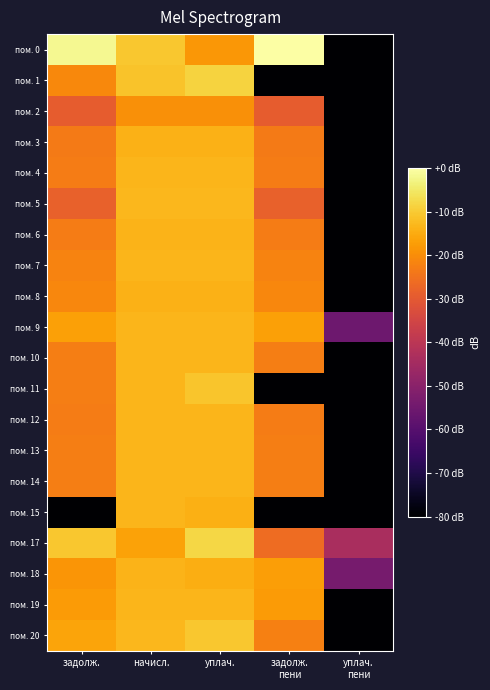

What is the spread (max minus min) of values at уплач.?

11.7